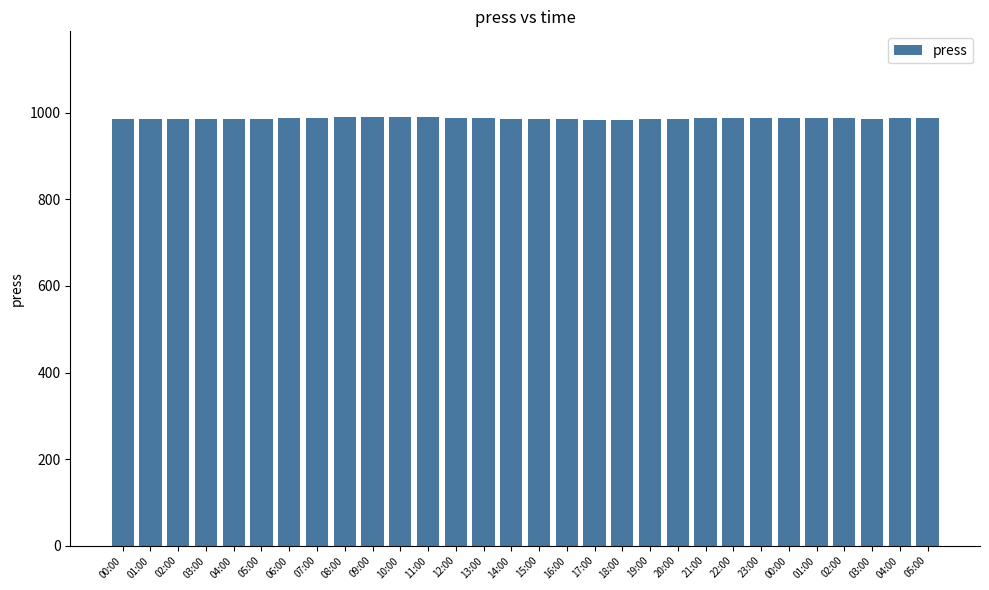

The value at 07:00 is 988.1. True or false?

True